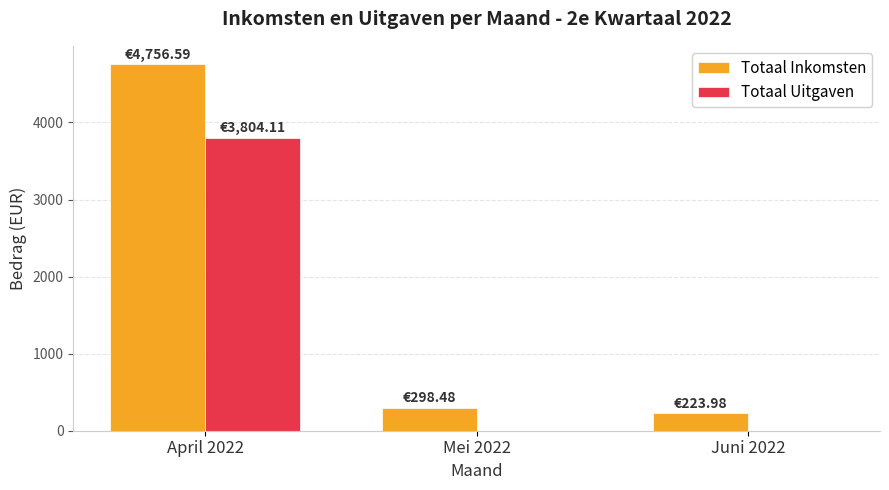

Is the value of Totaal Uitgaven at Juni 2022 greater than the value of Totaal Inkomsten at Juni 2022?

No